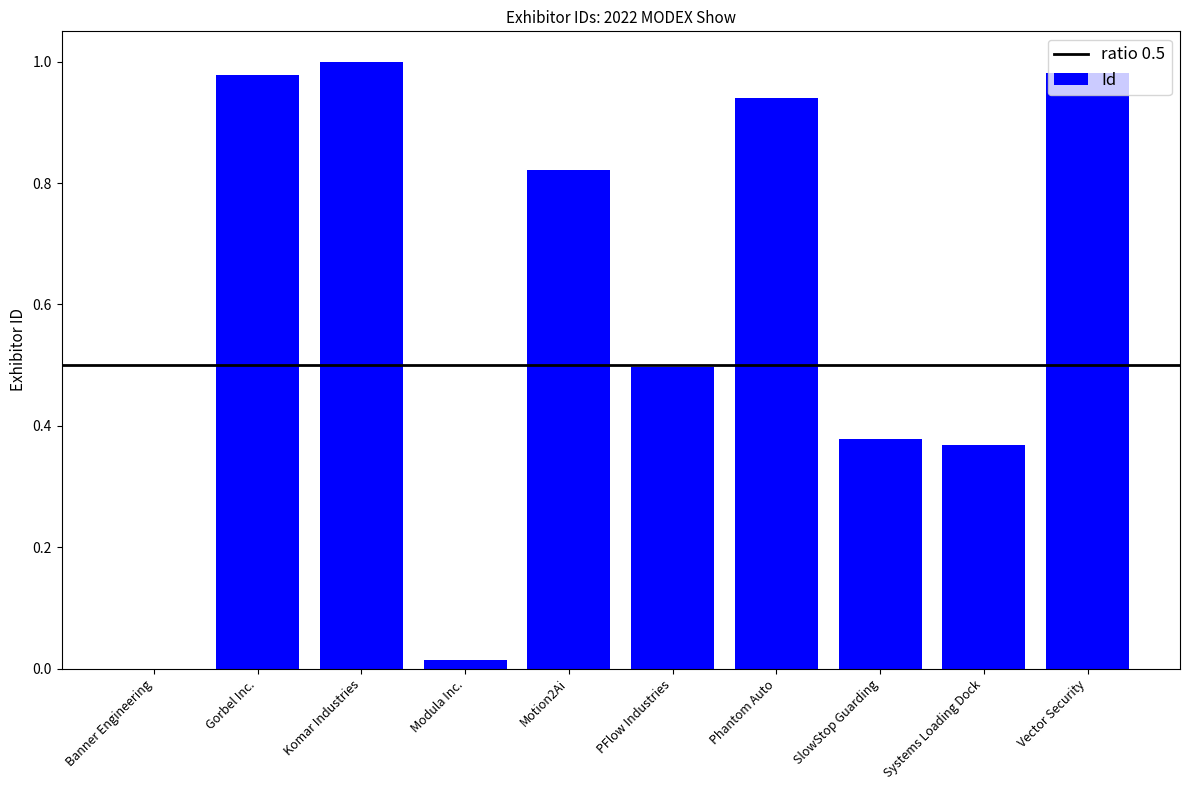

Between PFlow Industries and Motion2Ai, which is larger?

Motion2Ai